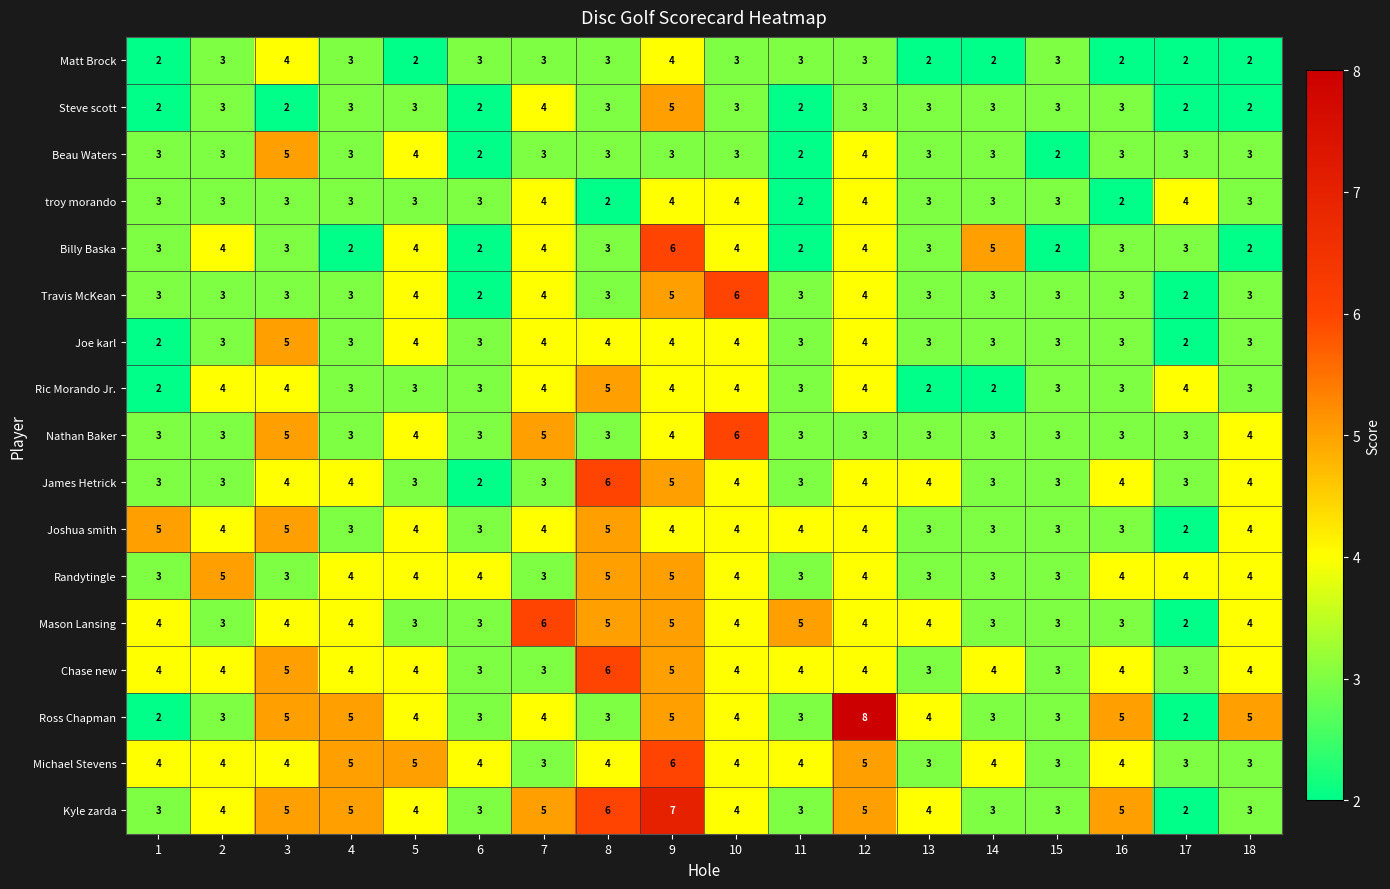

Count the Beau Waters values in the range 3 to 4.

14